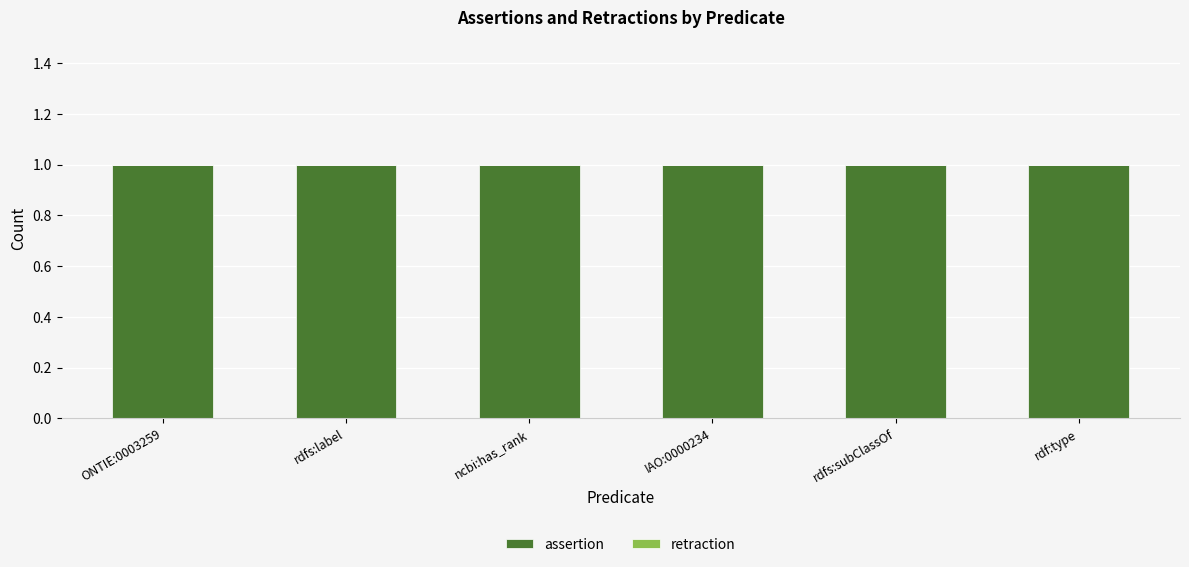

At which label does assertion reach its minimum?

ONTIE:0003259